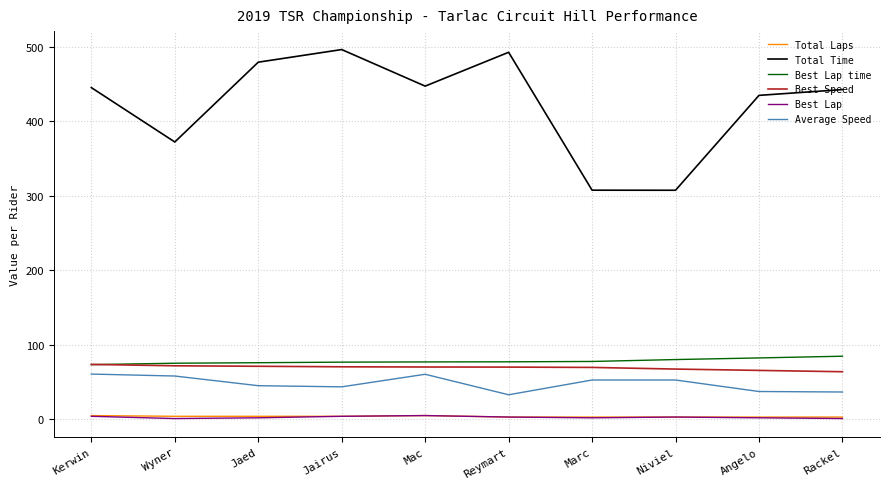

True or false: Best Lap time and Average Speed intersect in this chart.

False